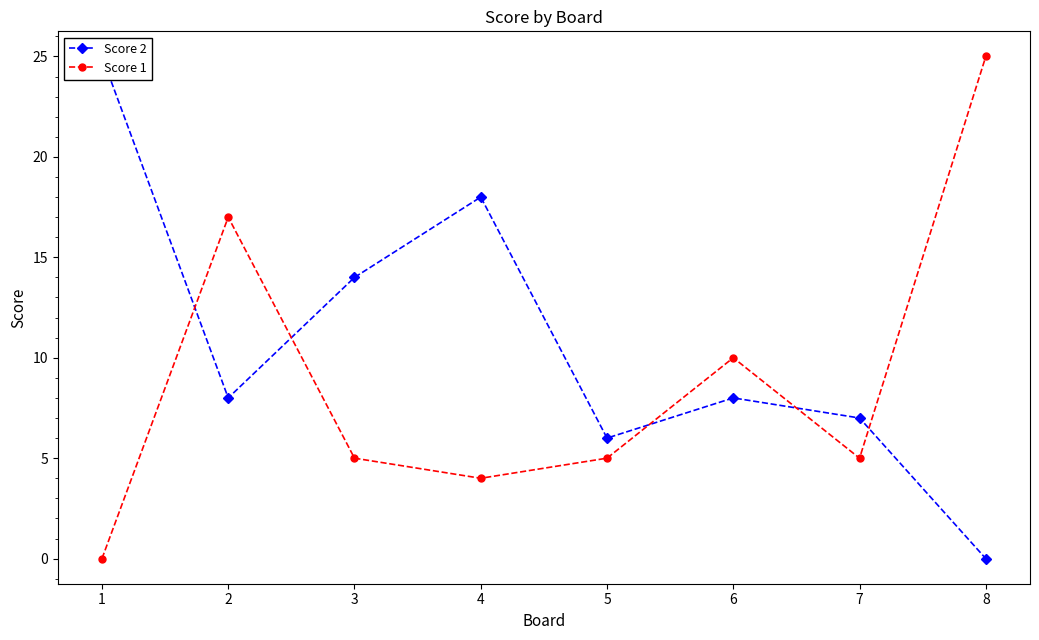

Reading left to right, list all the values displayed in this chart.

Score 2: 25	8	14	18	6	8	7	0
Score 1: 0	17	5	4	5	10	5	25